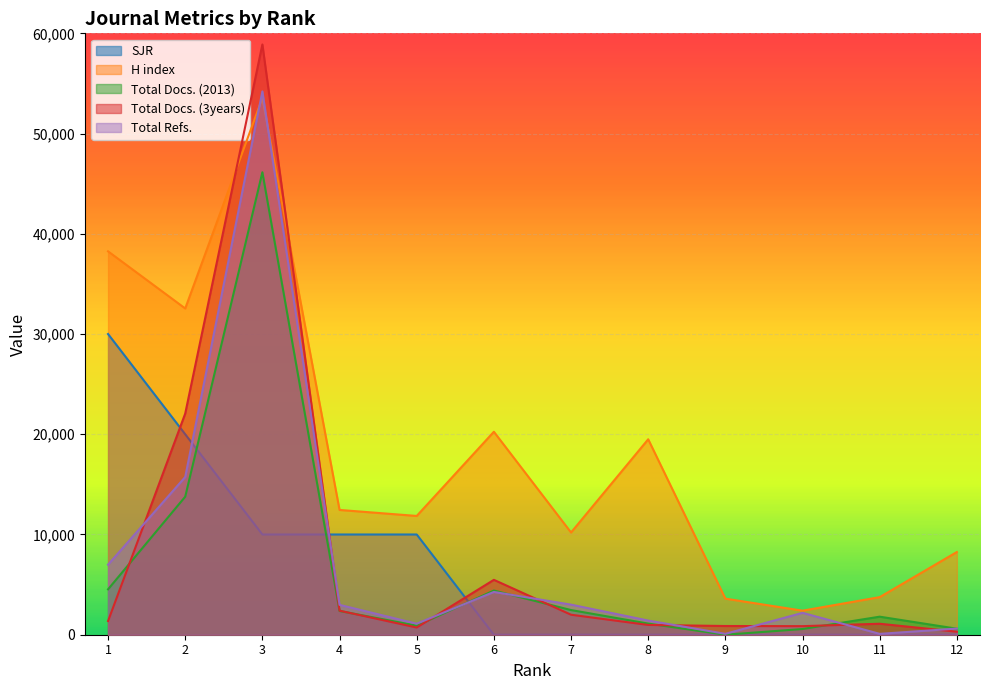

What is the difference between the SJR values at 8 and 4?

10000